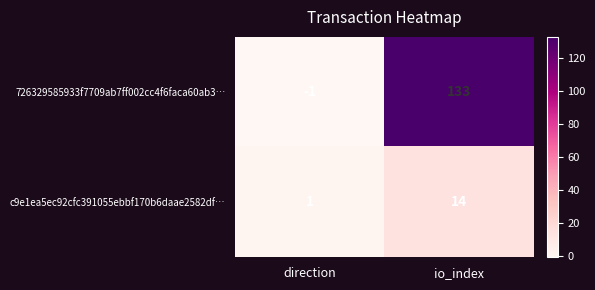

Is it true that c9e1ea5ec92cfc391055ebbf170b6daae2582df… equals 2 at direction?

False